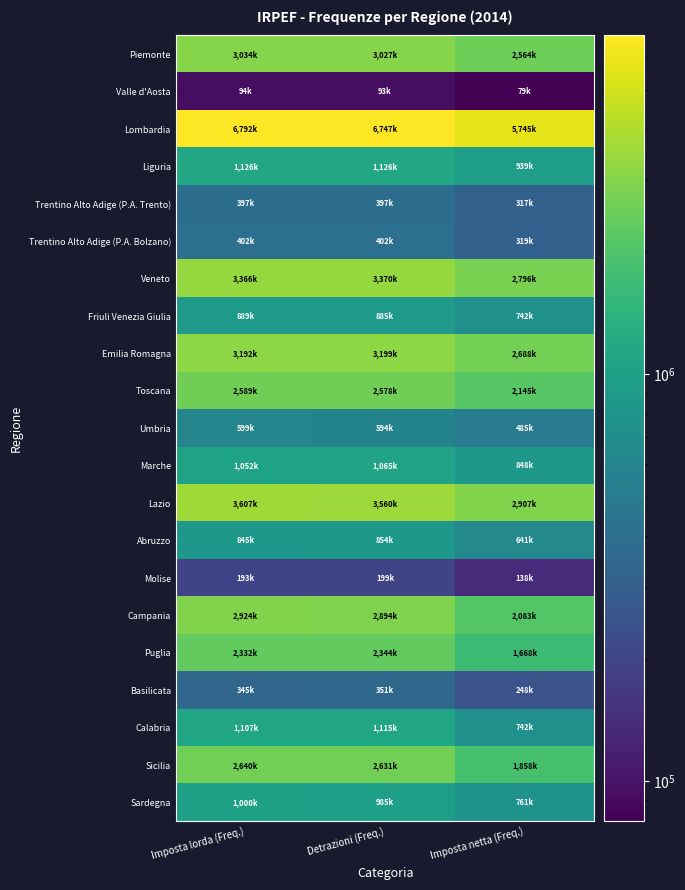

Which series changed the most between Imposta lorda (Freq.) and Imposta netta (Freq.)?

Lombardia